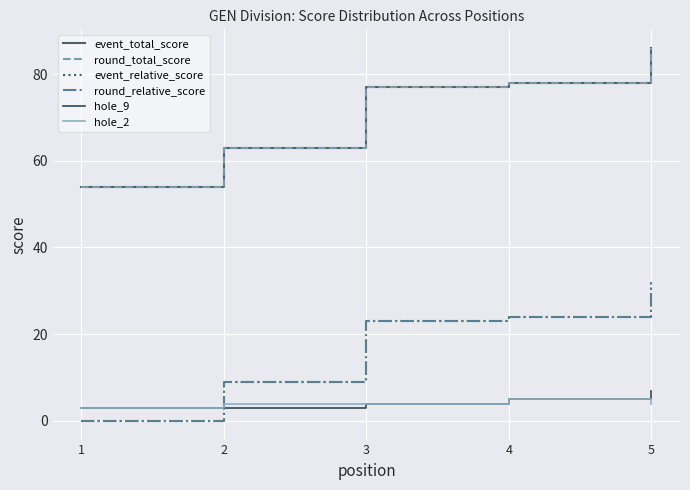

Does the chart have visible grid lines?

Yes